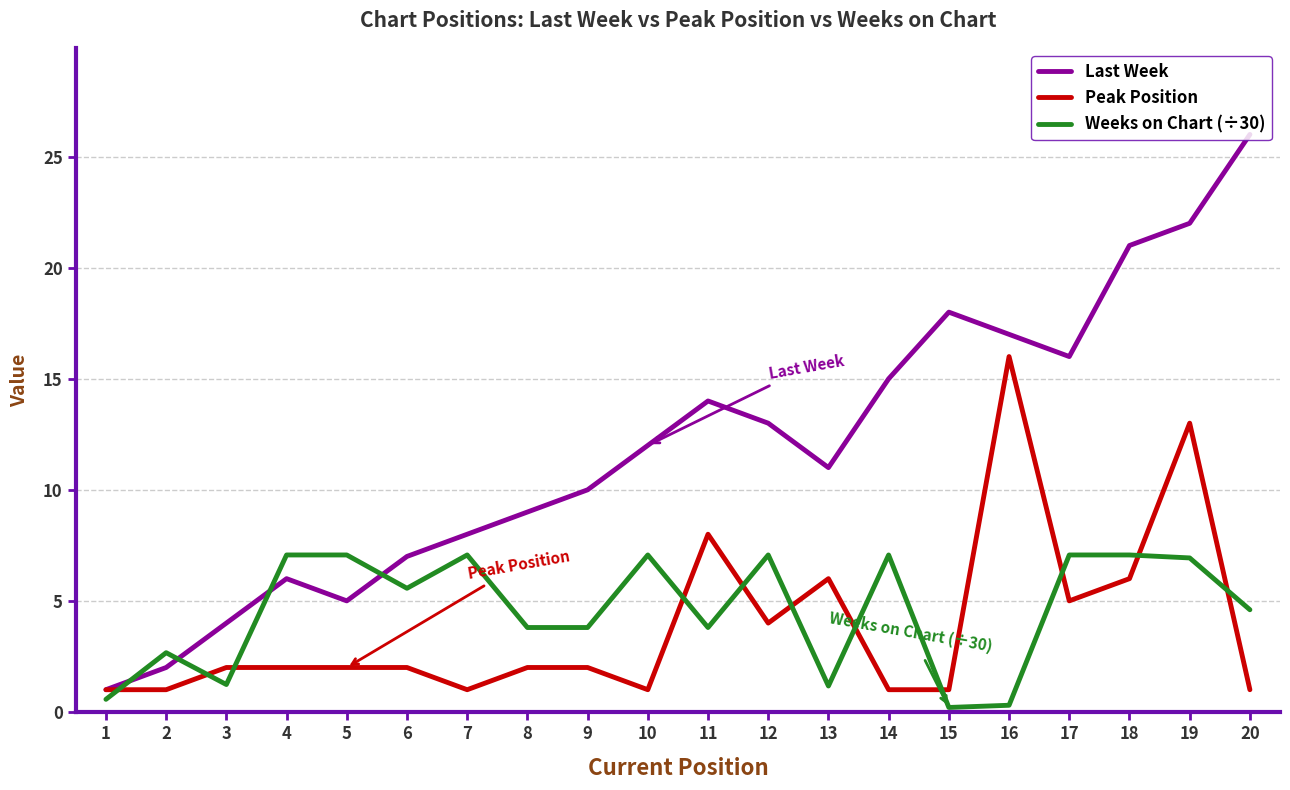

True or false: Peak Position has more than 0 points higher than both neighbors.

True